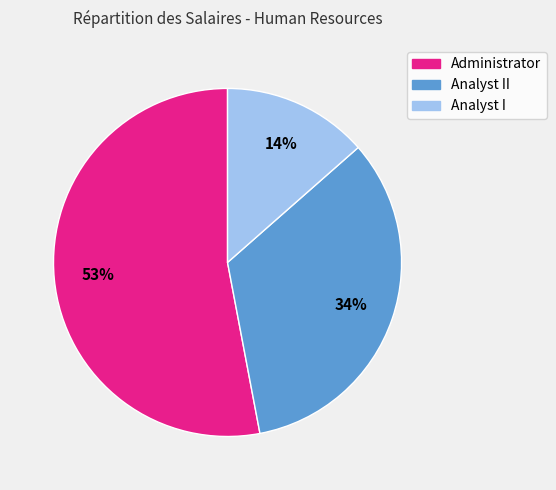

How many slices are in this pie chart?

3